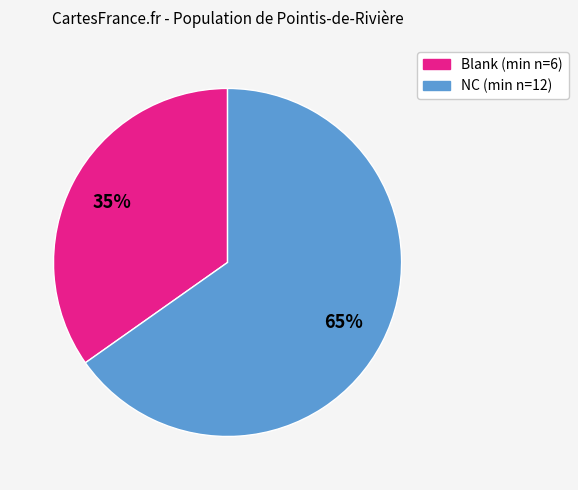

To the nearest percent, what percentage of the pie is NC (min n=12)?

65%